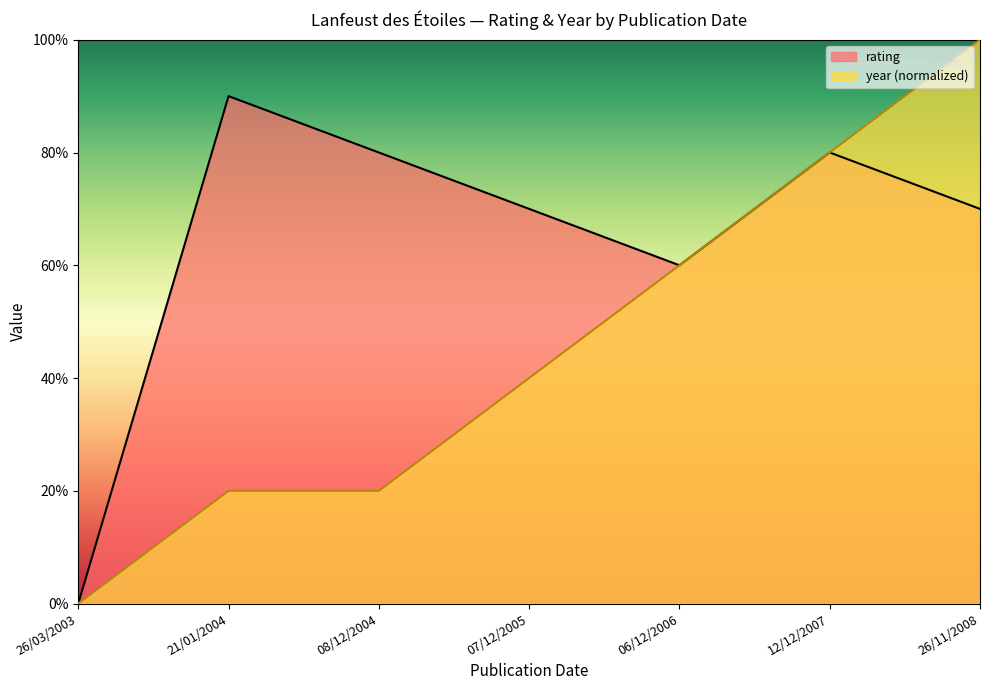

True or false: rating and year intersect in this chart.

False